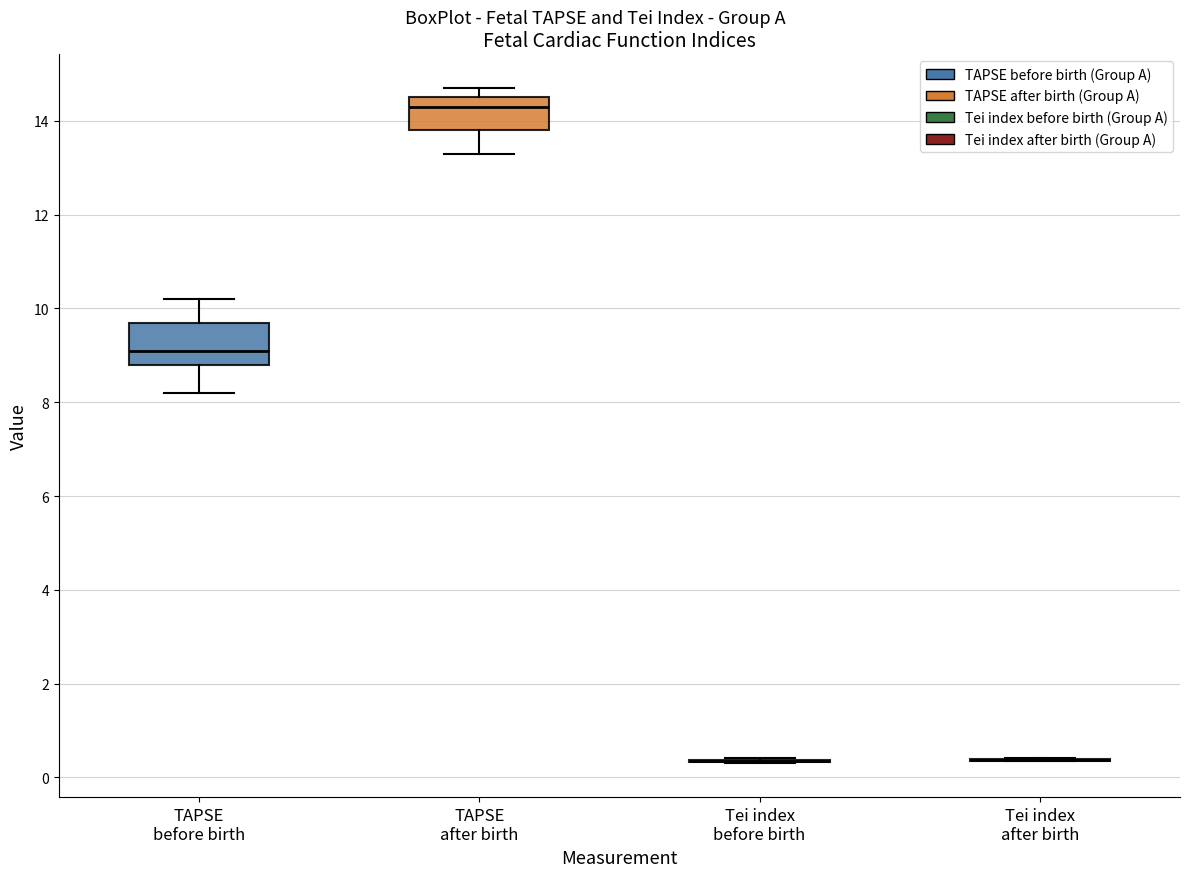

Where is the upper edge of the box for TAPSE after birth on the y-axis? The values are not printed on the chart, so give them approximately, as read against the axis.

14.6